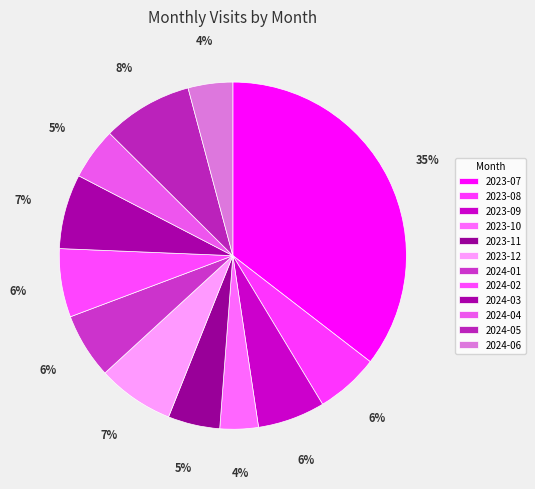

Is it true that 2024-02 is 6% of the pie?

True